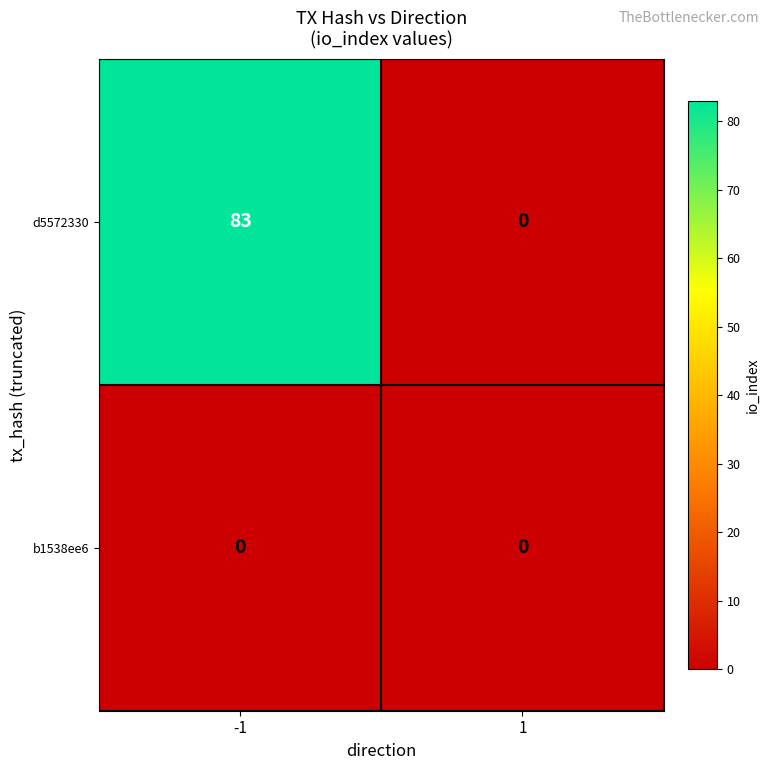

At which category is the sum across all series the highest?

-1